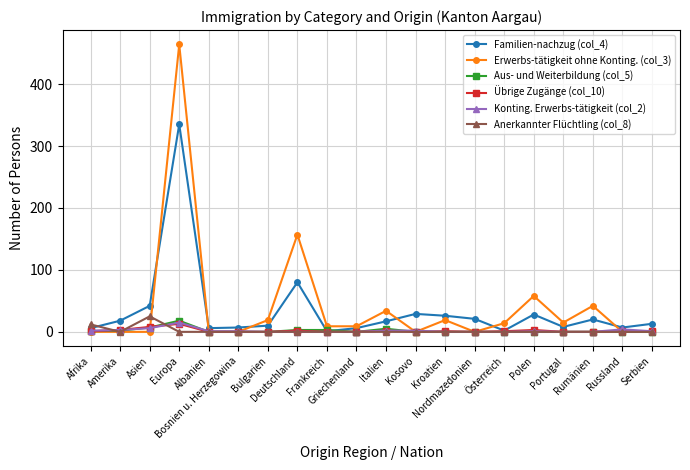

Which series has the largest range (max minus min)?

Erwerbs-tätigkeit ohne Konting. (col_3)